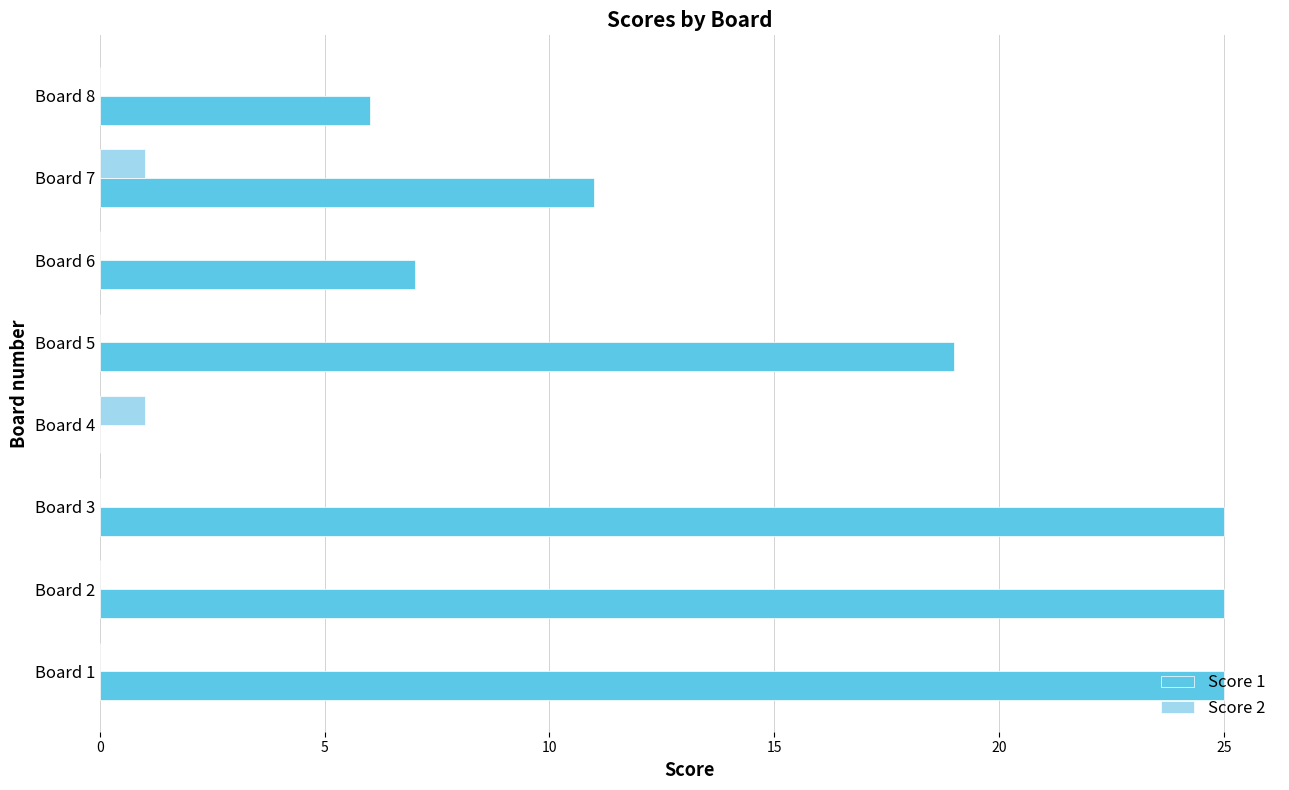

True or false: Score 1 has a value of 7 at Board 6.

True